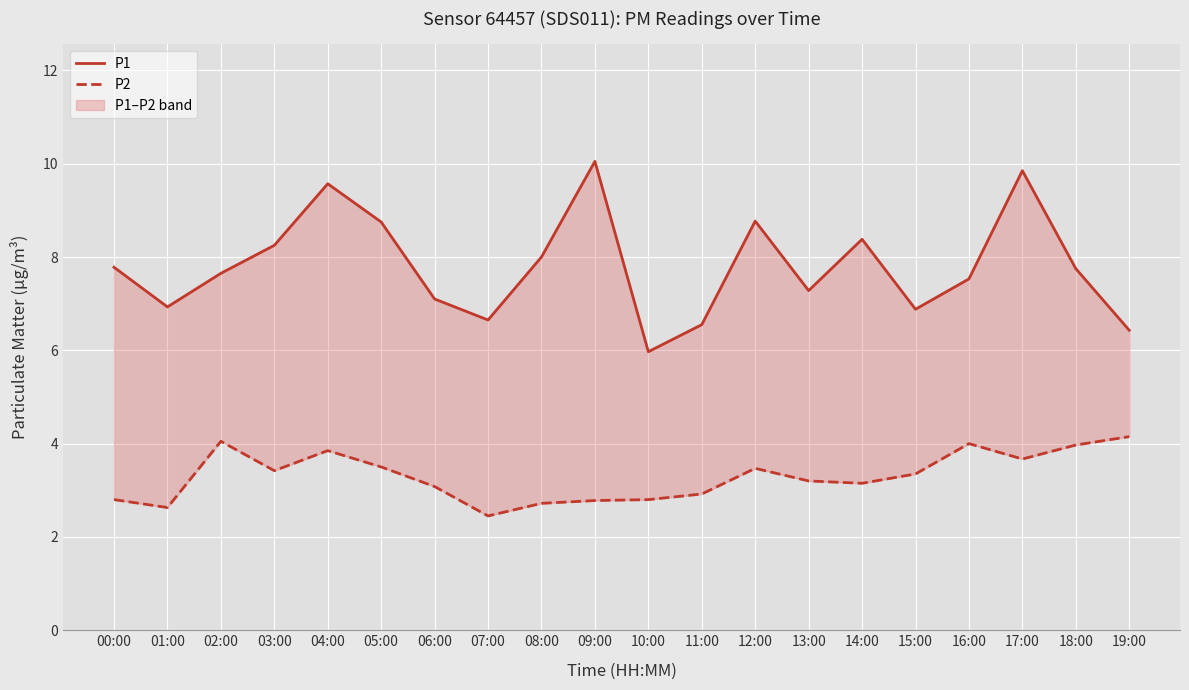

List the series in order of their peak value, lowest first.

P2, P1